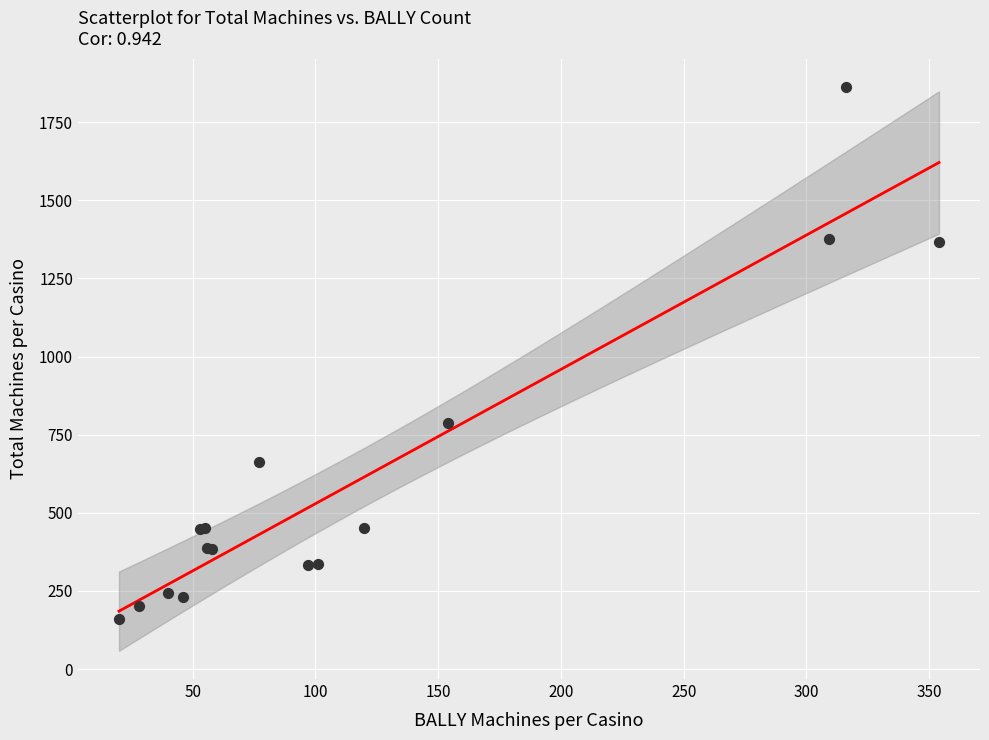

What Y value in the scatter plot is closest to 1011?

788